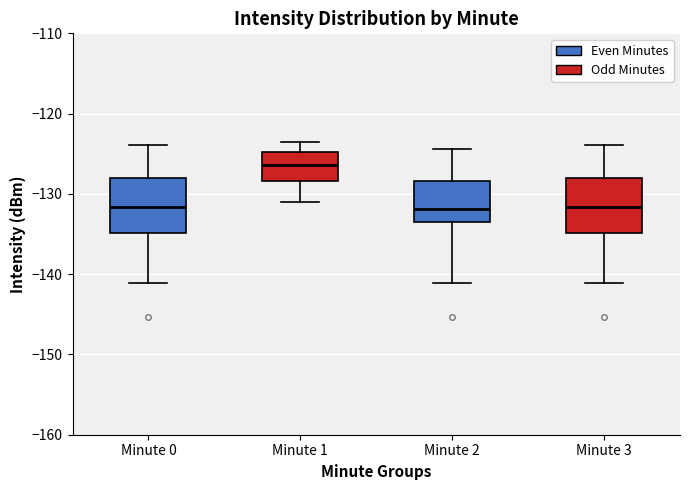

Reading left to right, transcribe this box plot: for each box, give where its median line is, the range the box spans, and where its two whiskers end, as read against the y-axis. The values are not printed on the chart, so give them approximately, as read against the axis.

Minute 0: median -132, box -135 to -128, whiskers -141 to -124
Minute 1: median -126, box -128 to -125, whiskers -131 to -123
Minute 2: median -132, box -134 to -128, whiskers -141 to -124
Minute 3: median -132, box -135 to -128, whiskers -141 to -124